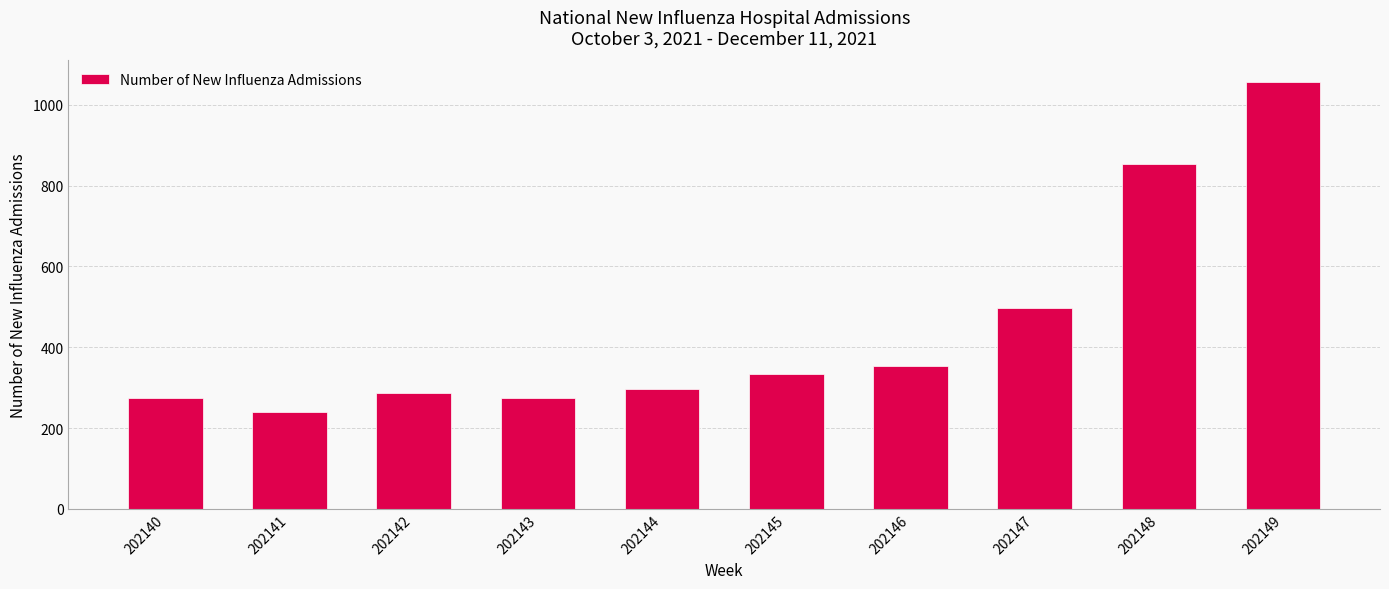

How many values are below 334?

5